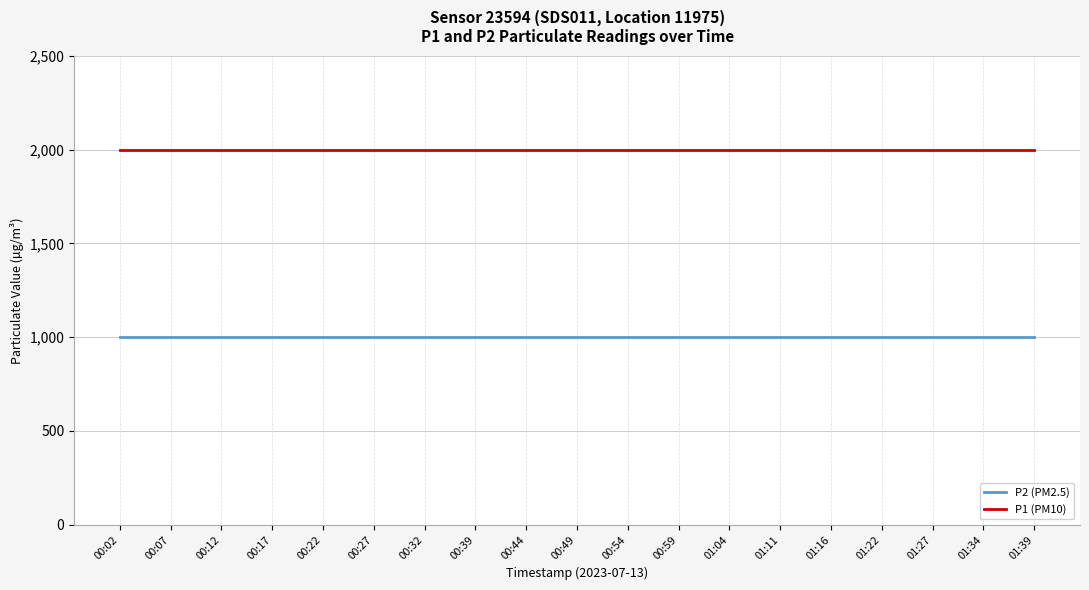

The value of P2 (PM2.5) at 00:02 is 999.9. True or false?

True